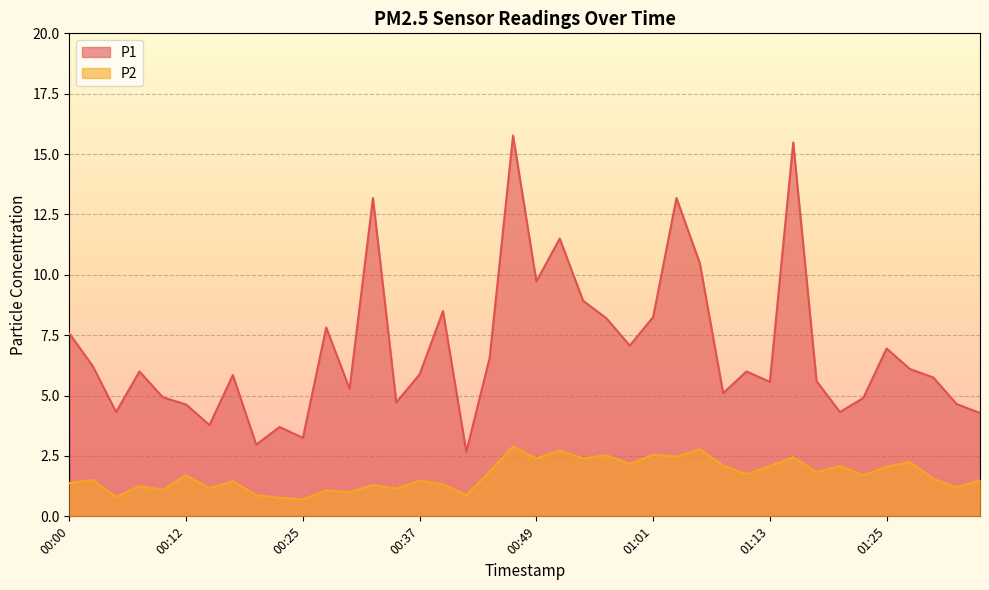

Where is the first local minimum for P1?

00:05